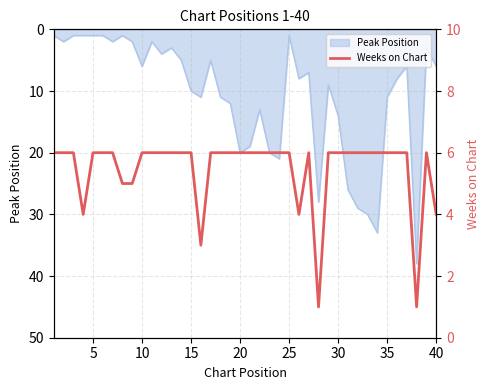

What is the value of the 22nd point from the left?

6